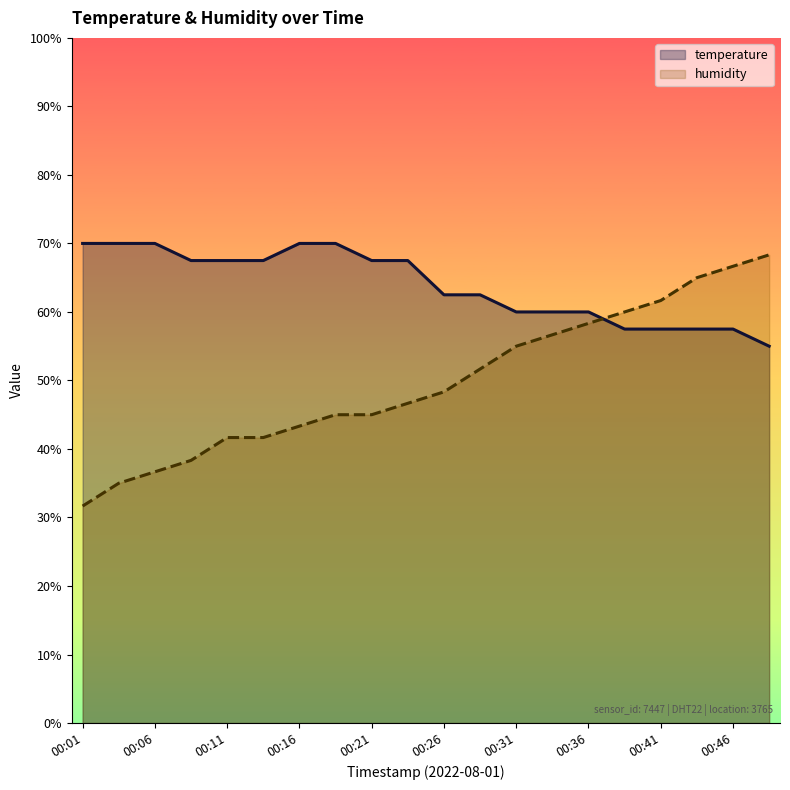

Which series ends up on top after the final intersection of temperature and humidity?

humidity